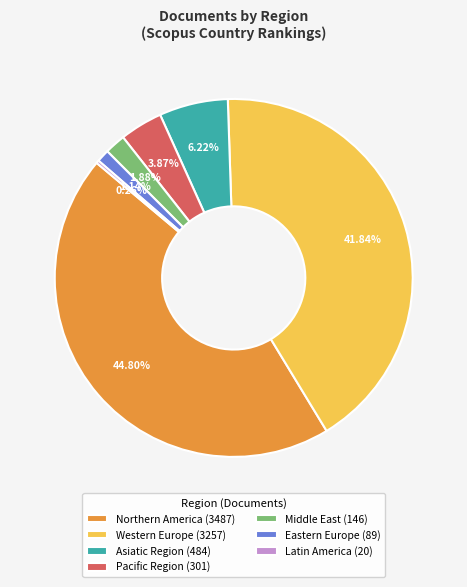

Does any single category account for the majority?

No